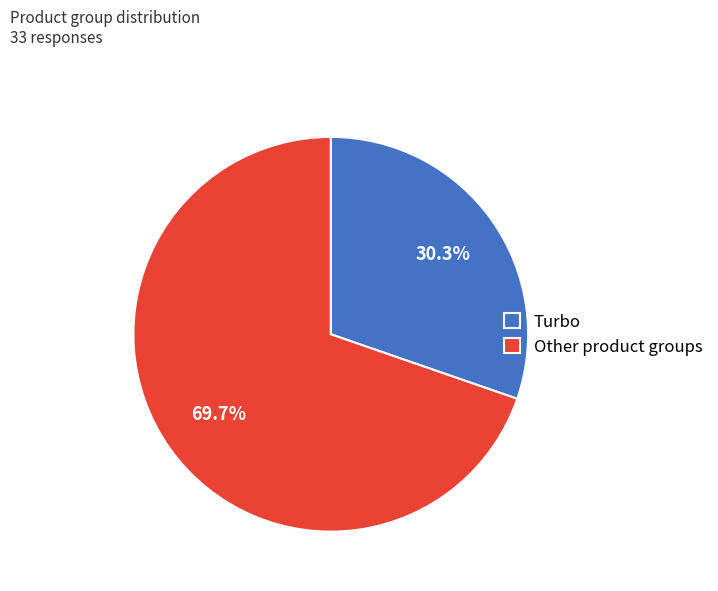

How many segments does this pie chart have?

2